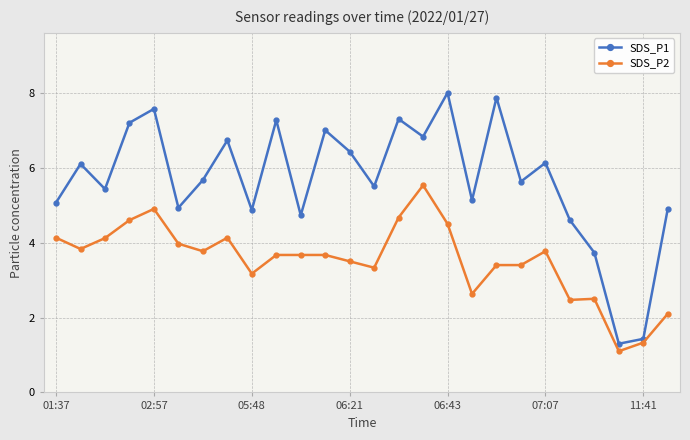

What is the minimum value shown in the chart?

1.1